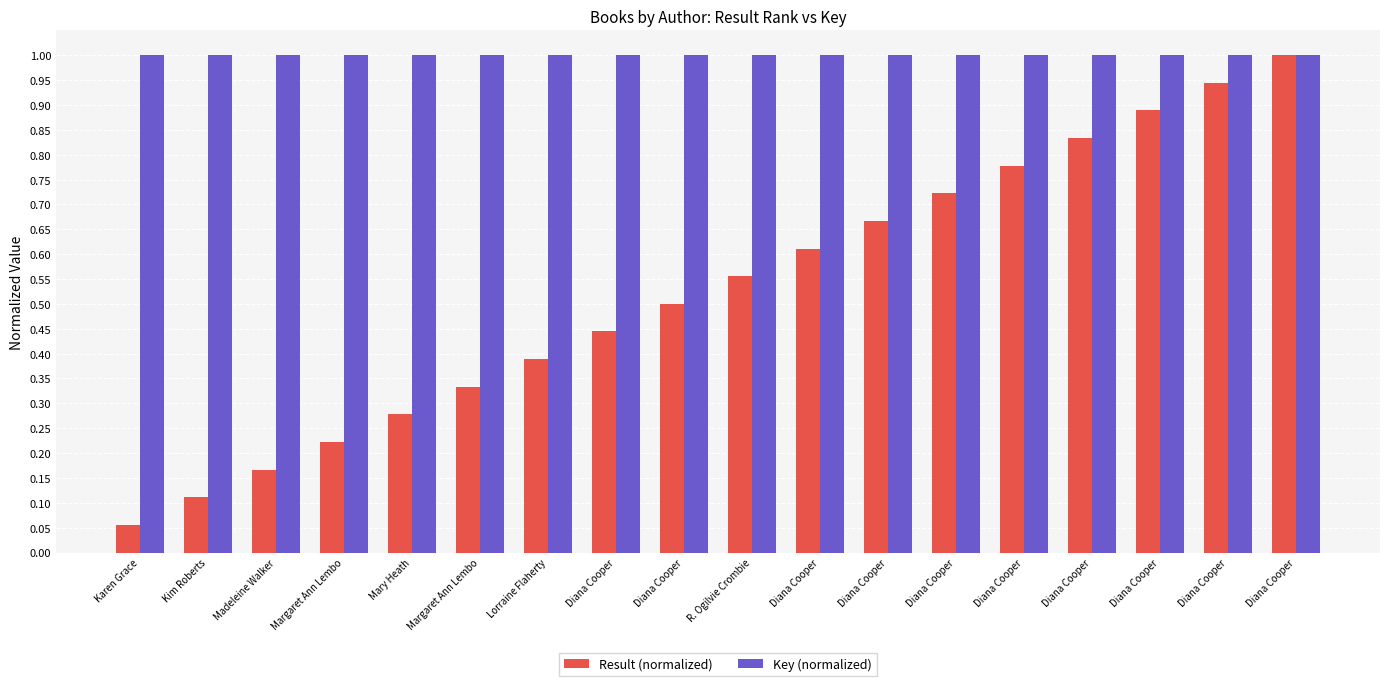

Between Diana Cooper and Mary Heath, which is larger?

Diana Cooper